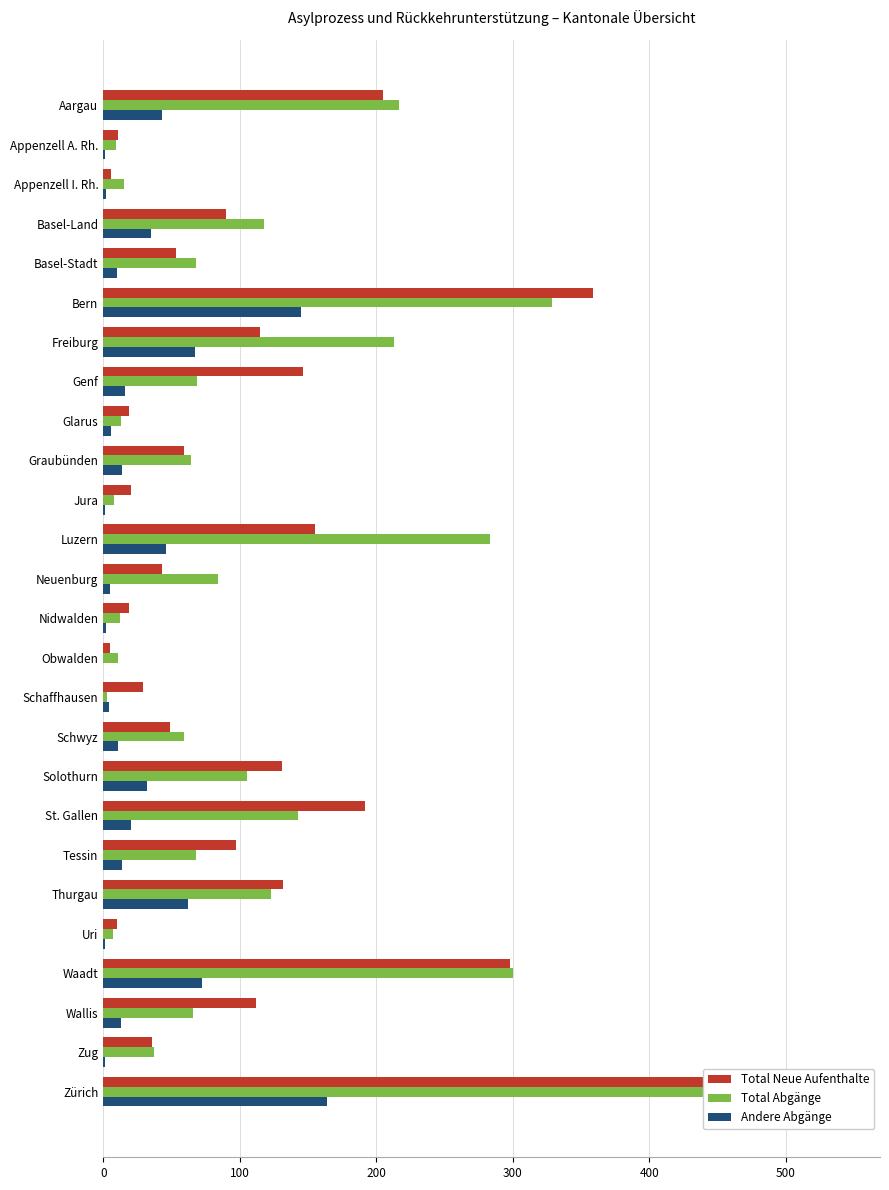

What is the maximum value shown in the chart?

542